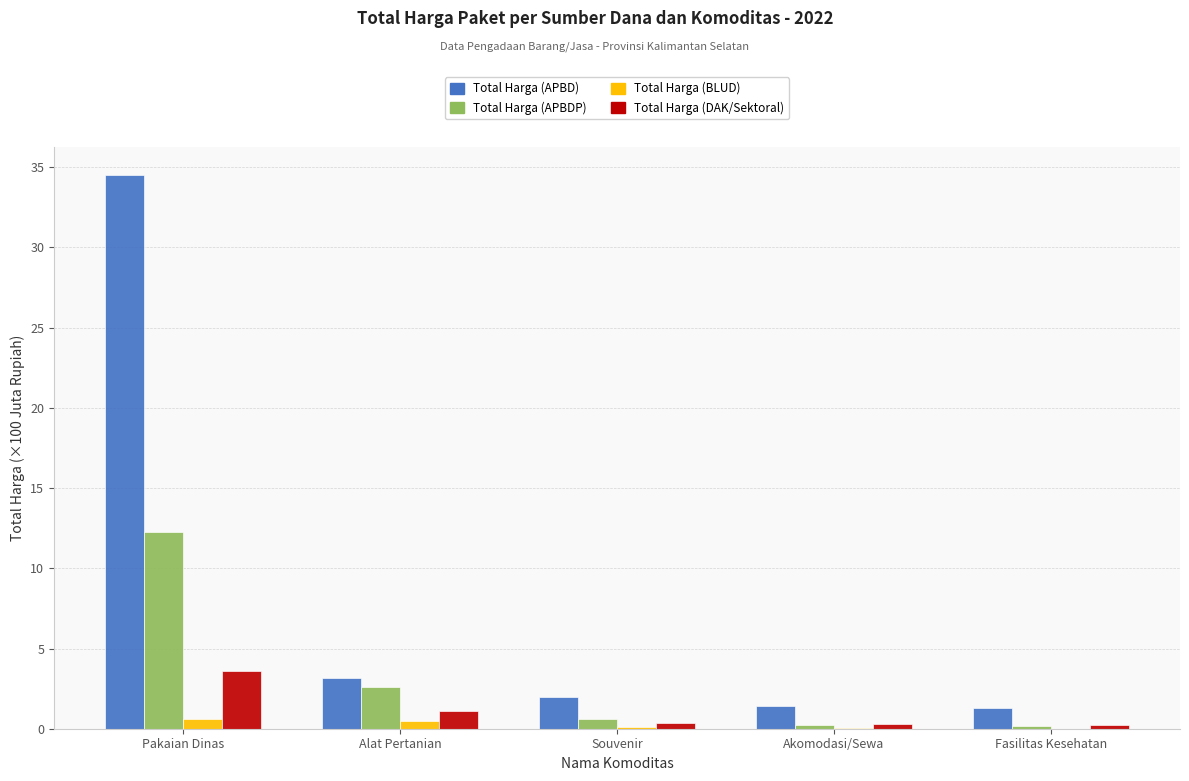

What are all the series names shown in the legend?

Total Harga (APBD), Total Harga (APBDP), Total Harga (BLUD), Total Harga (DAK/Sektoral)